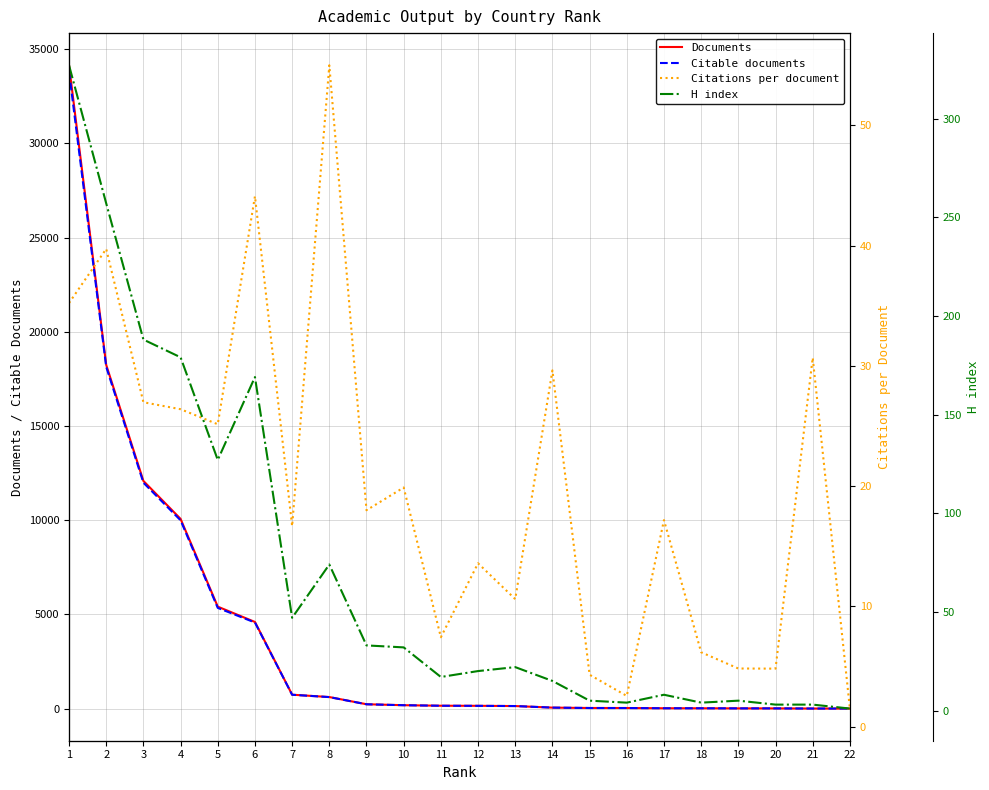

Between 1 and 20, which series saw the biggest shift?

Documents